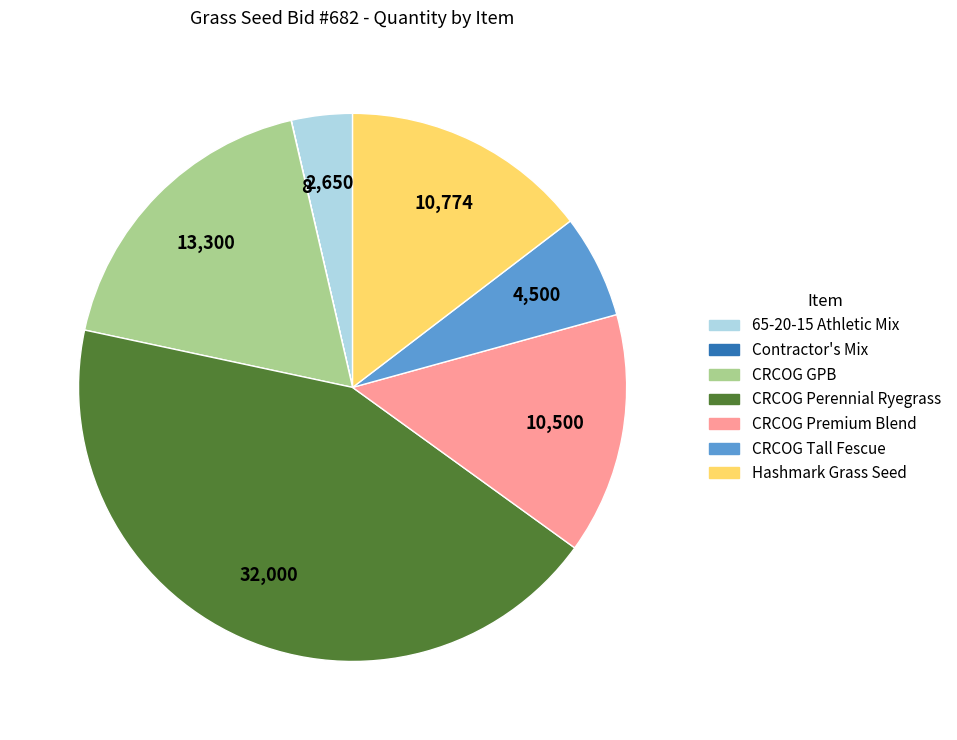

Does any single category account for the majority?

No